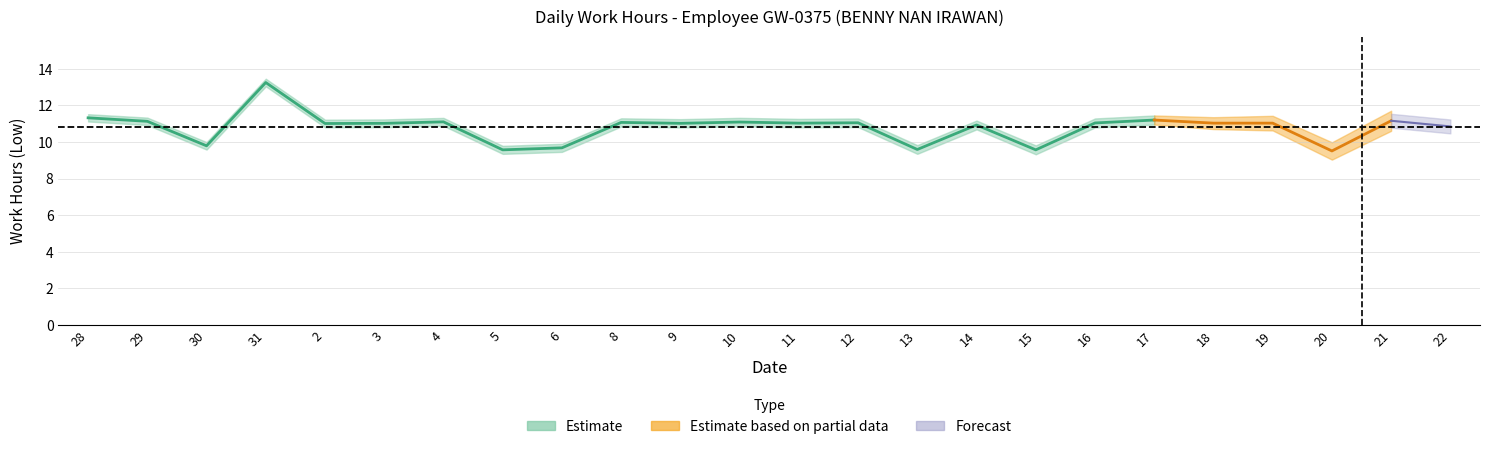

Where does the data first go above 11?

28